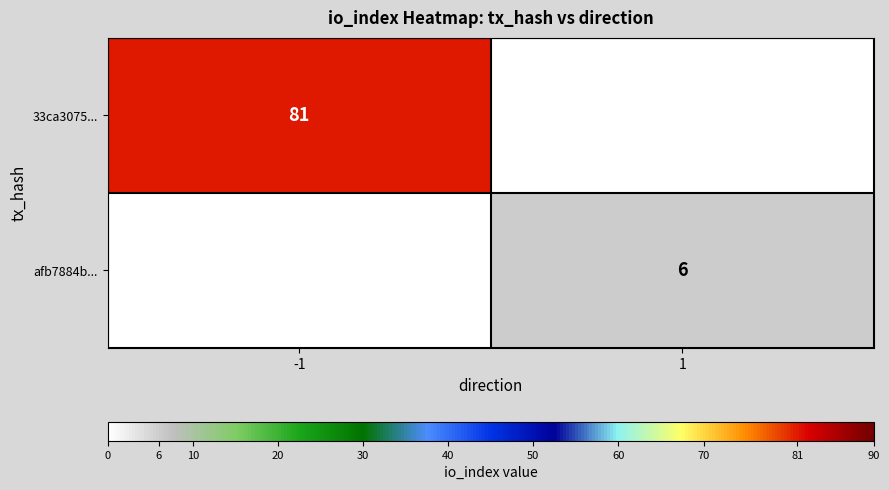

The value of afb7884b... at 1 is 3. True or false?

False